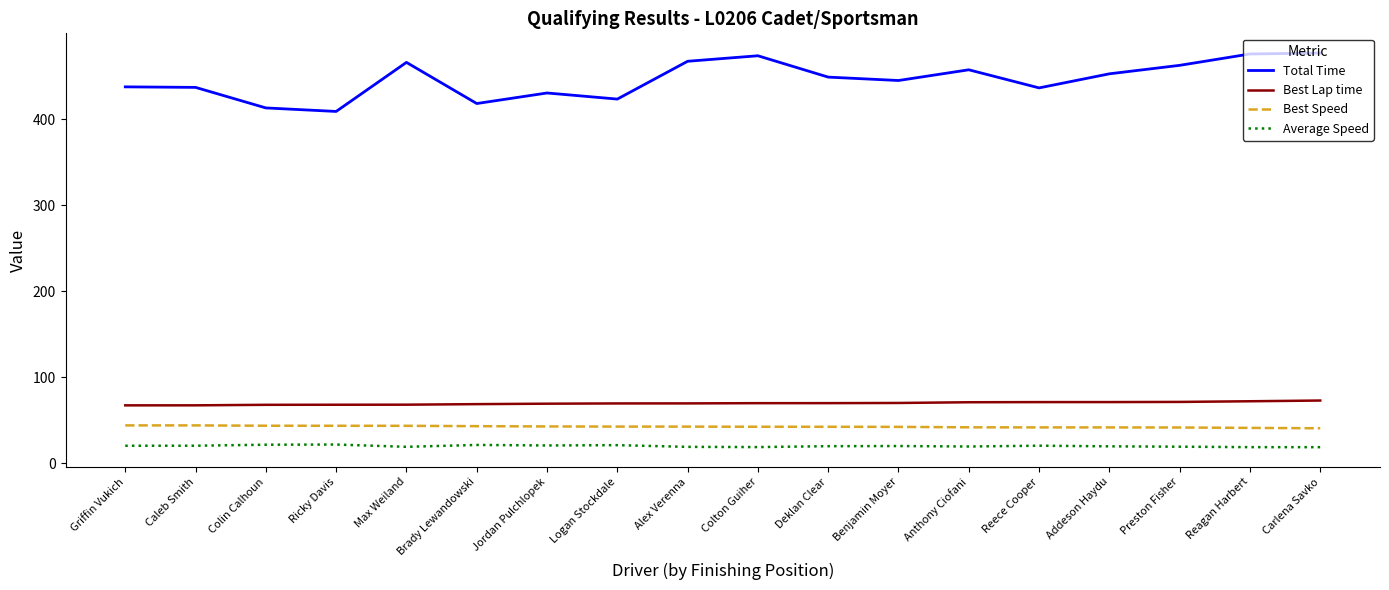

Does the chart have visible grid lines?

No